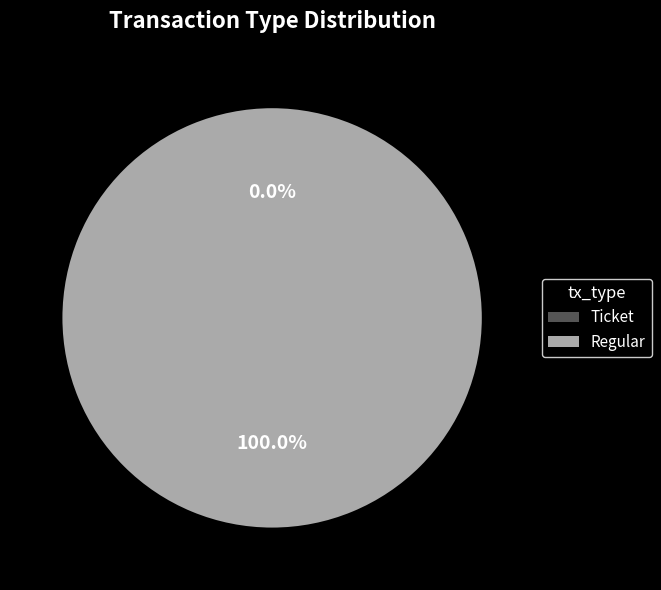

Do Regular and Ticket together represent more than half of the pie?

Yes